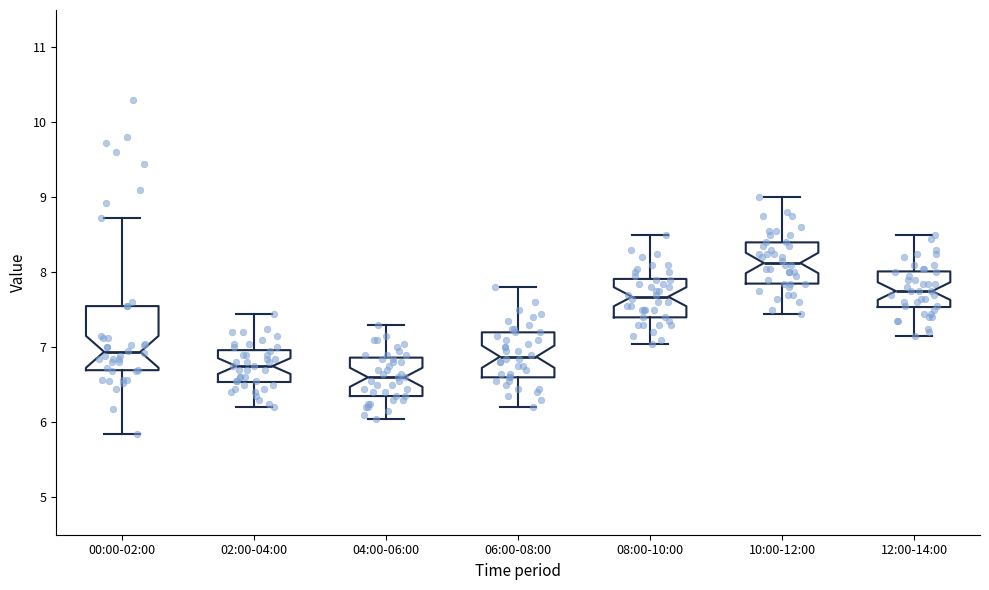

Reading left to right, transcribe this box plot: for each box, give where its median line is, the range the box spans, and where its two whiskers end, as read against the y-axis. The values are not printed on the chart, so give them approximately, as read against the axis.

00:00-02:00: median 6.9, box 6.7 to 7.6, whiskers 5.9 to 8.7
02:00-04:00: median 6.8, box 6.5 to 7.0, whiskers 6.2 to 7.5
04:00-06:00: median 6.6, box 6.4 to 6.9, whiskers 6.1 to 7.3
06:00-08:00: median 6.9, box 6.6 to 7.2, whiskers 6.2 to 7.8
08:00-10:00: median 7.7, box 7.4 to 7.9, whiskers 7.1 to 8.5
10:00-12:00: median 8.1, box 7.9 to 8.4, whiskers 7.5 to 9.0
12:00-14:00: median 7.8, box 7.5 to 8.0, whiskers 7.2 to 8.5